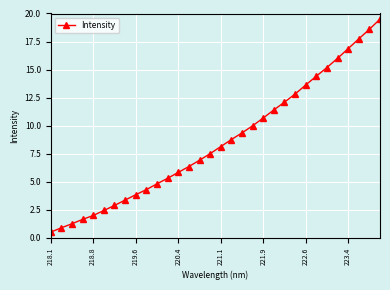

What is the smallest value displayed?

0.5